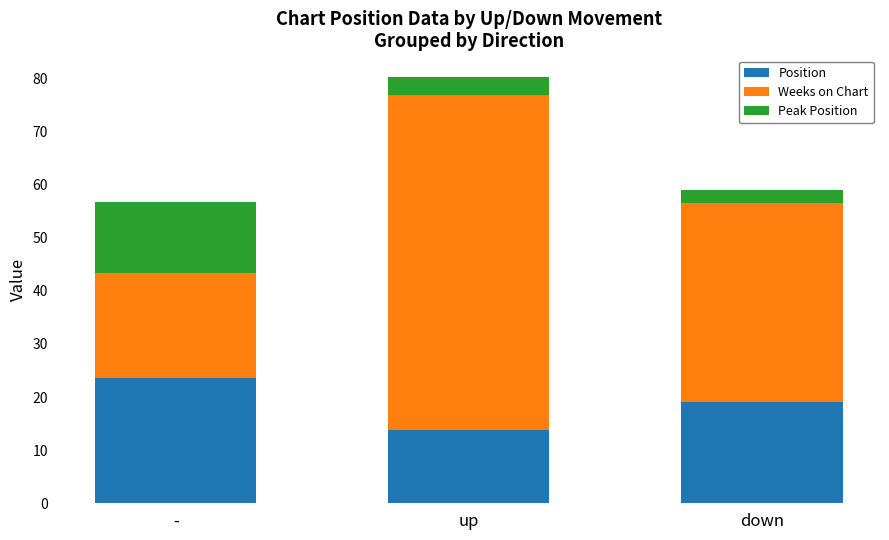

Read the Position value at -.

23.5